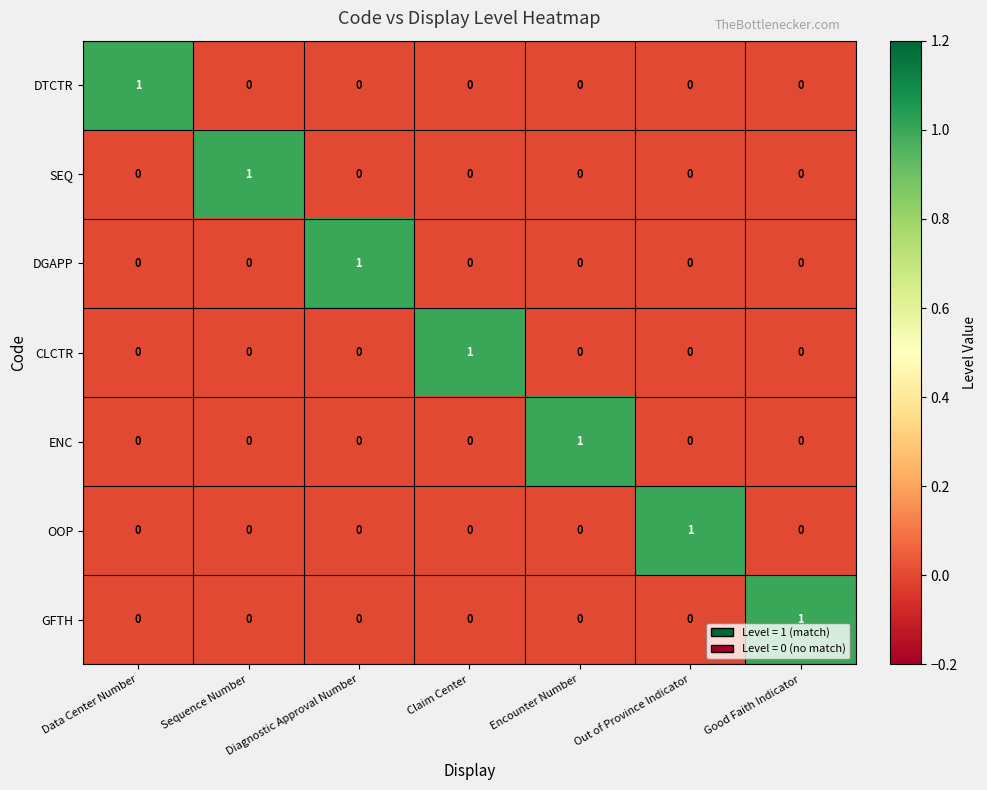

At how many categories does at least one series exceed 0?

7